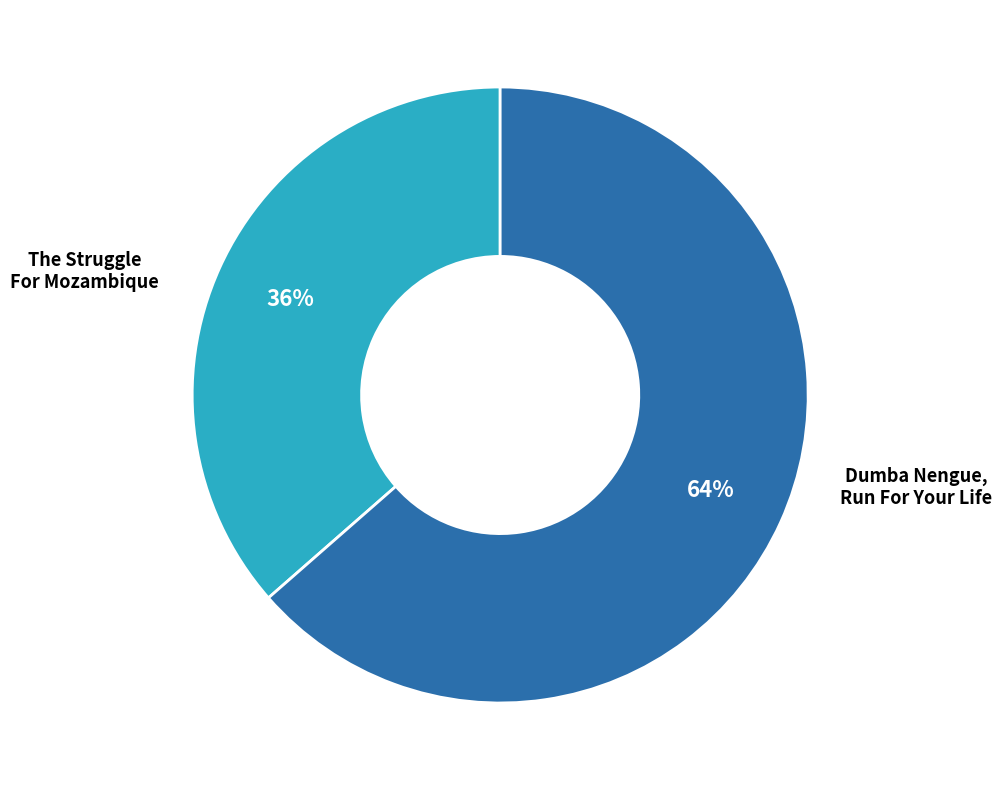

To the nearest percent, what is the average slice percentage?

50%